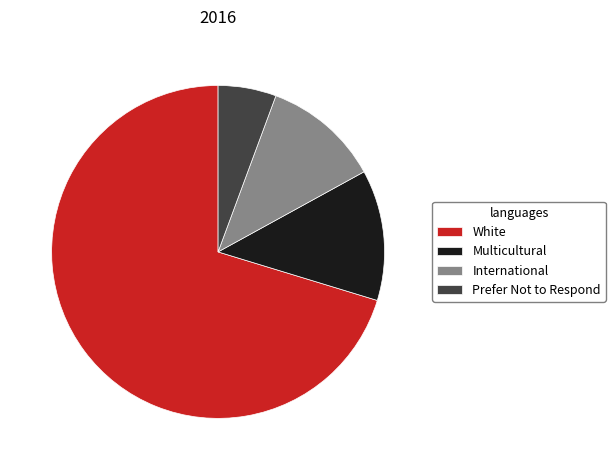

Rank the categories by value from lowest to highest.

Prefer Not to Respond, International, Multicultural, White